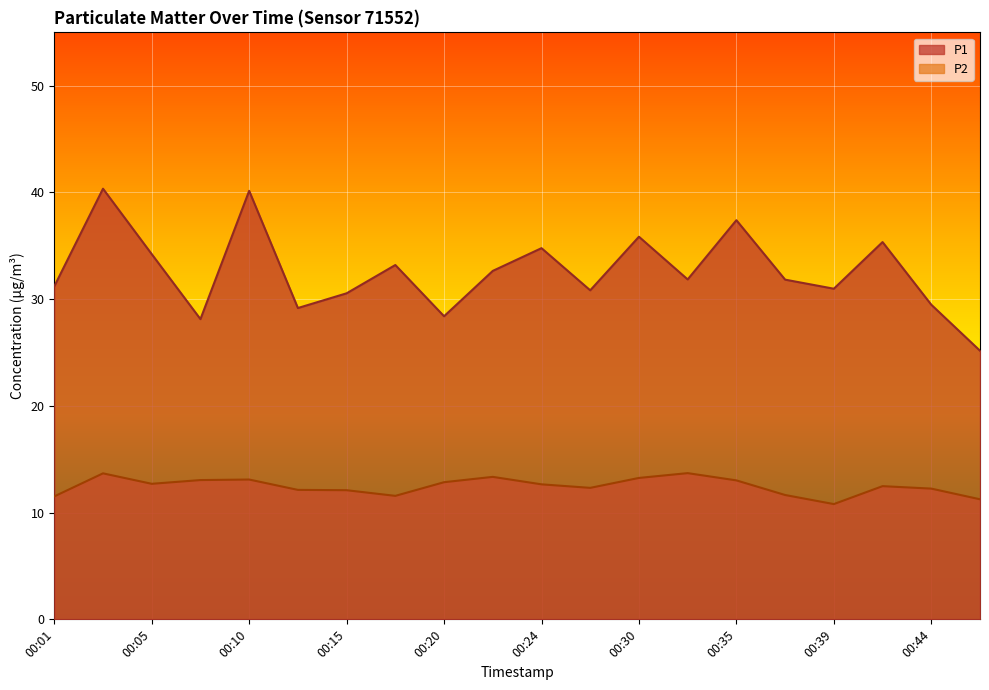

Where is the first local minimum for P2?

00:05